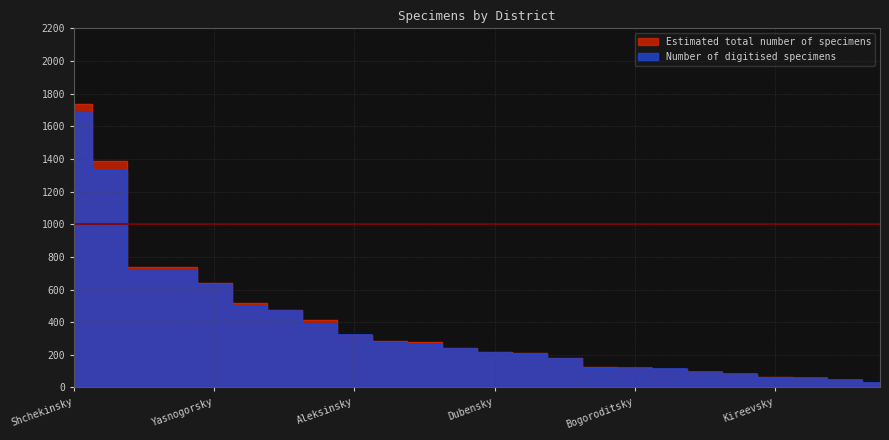

True or false: Number of digitised specimens has a value of 715 at Leninsky.

True